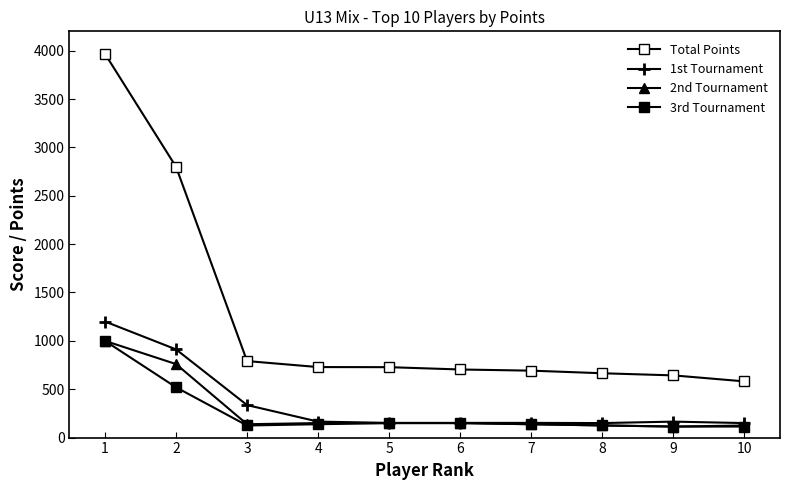

How many lines are shown in the chart?

4